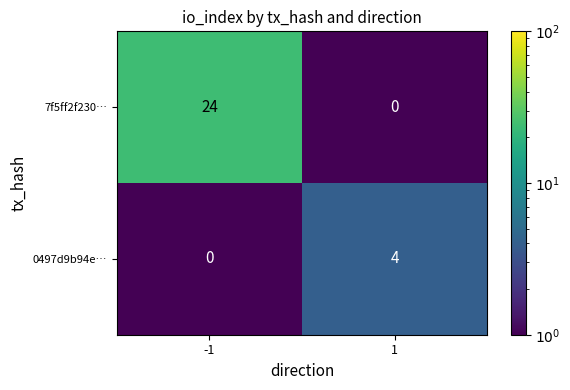

What is the maximum value shown in the chart?

24